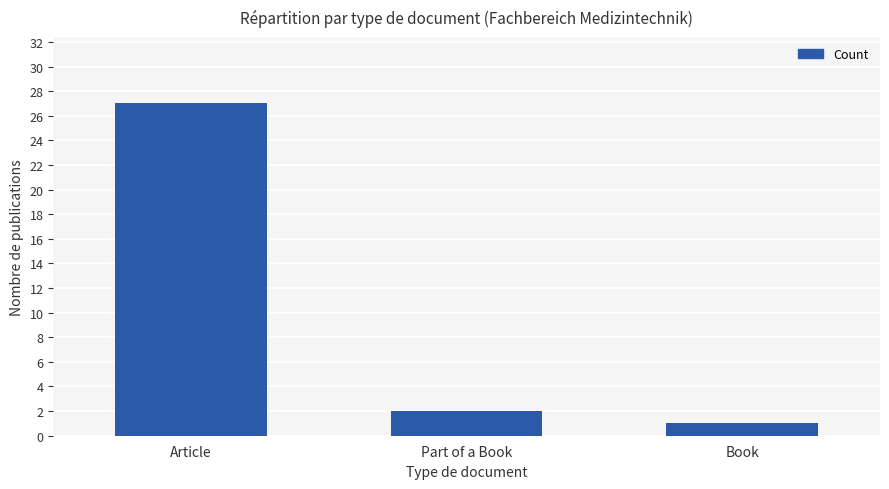

How many bars are there in total?

3